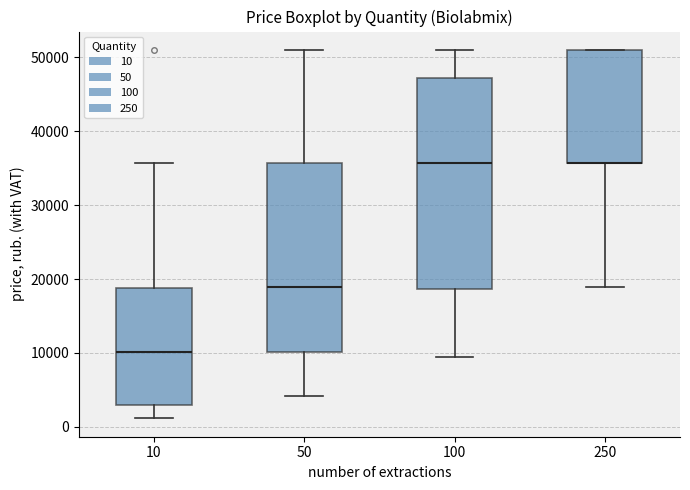

Reading left to right, transcribe this box plot: for each box, give where its median line is, the range the box spans, and where its two whiskers end, as read against the y-axis. The values are not printed on the chart, so give them approximately, as read against the axis.

10: median 10000, box 3000 to 19000, whiskers 1000 to 36000
50: median 19000, box 10000 to 36000, whiskers 4000 to 51000
100: median 36000, box 19000 to 47000, whiskers 9000 to 51000
250: median 36000 (drawn on the box's lower edge), box 36000 to 51000, whiskers 19000 to 51000